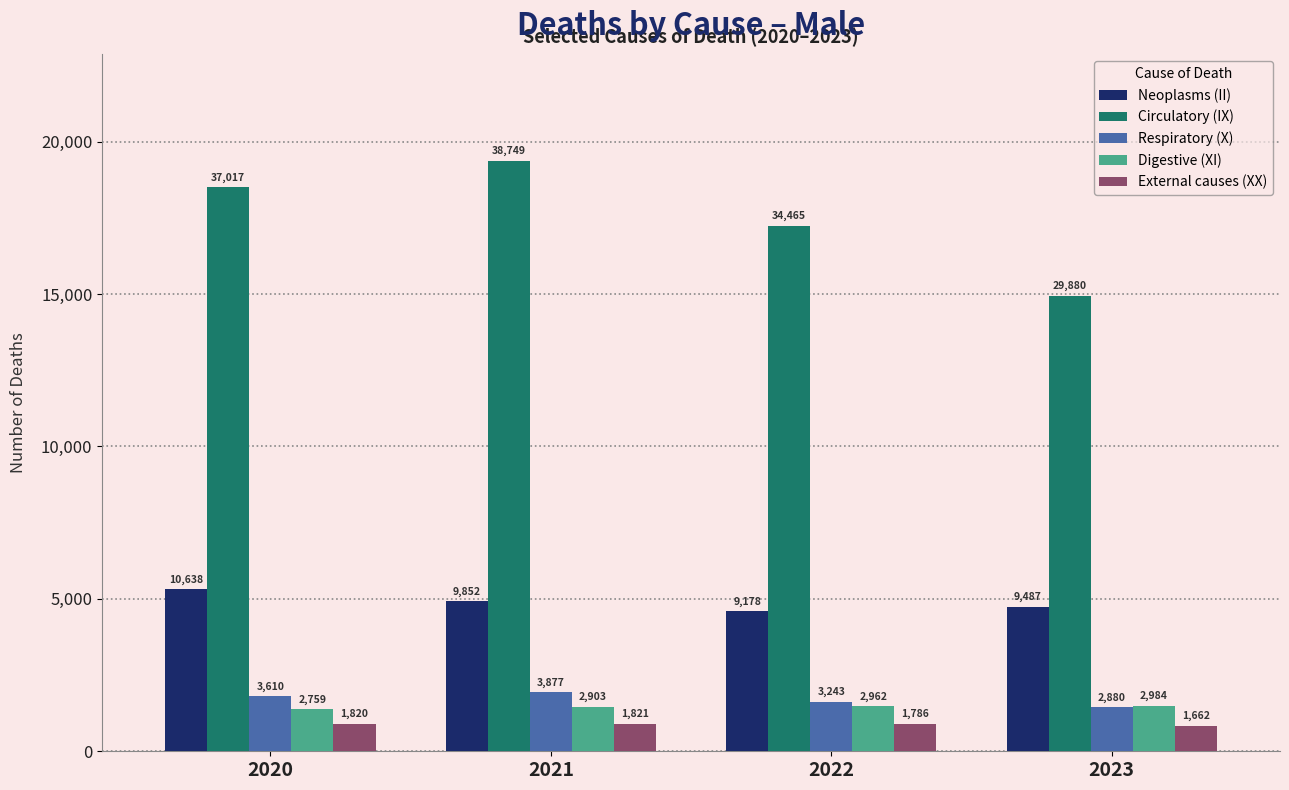

Which category has the lowest value in the Neoplasms (II) series?

2022